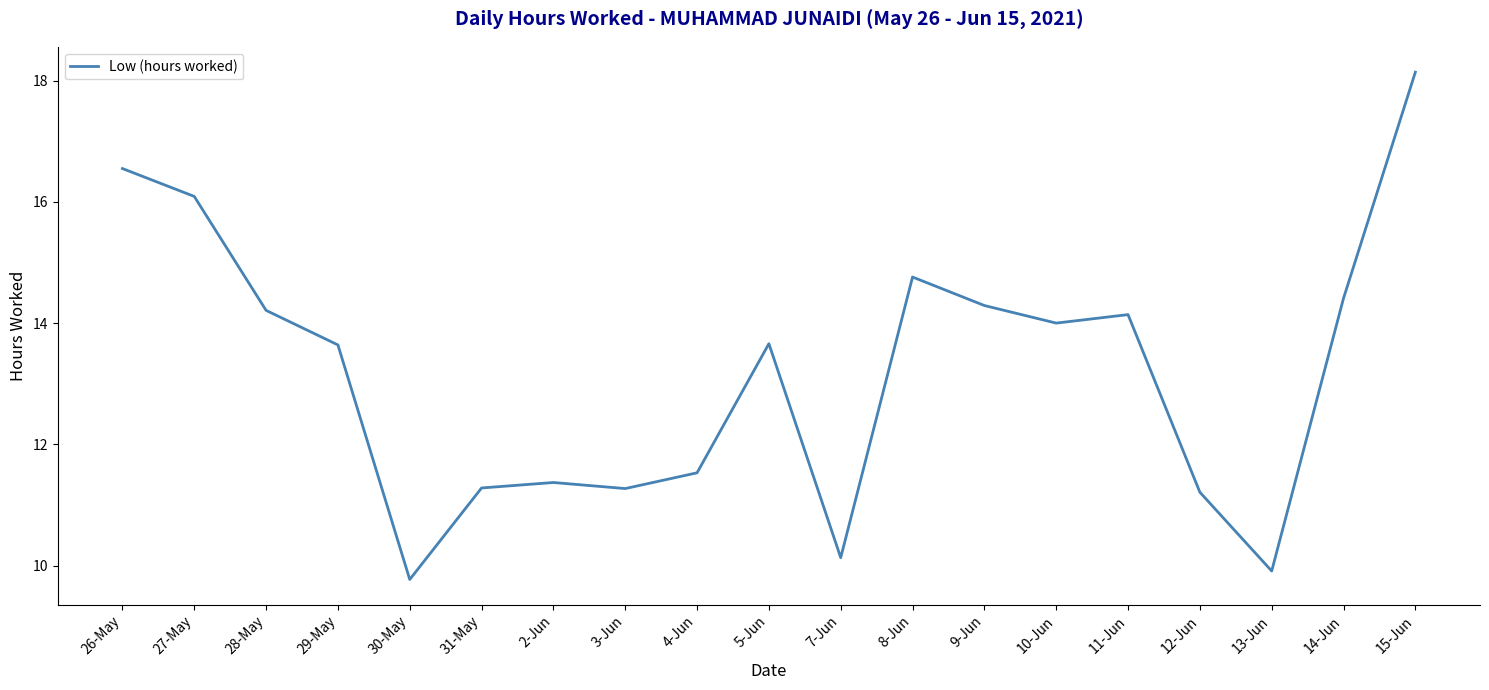

What is the difference between the maximum and minimum values?

8.4